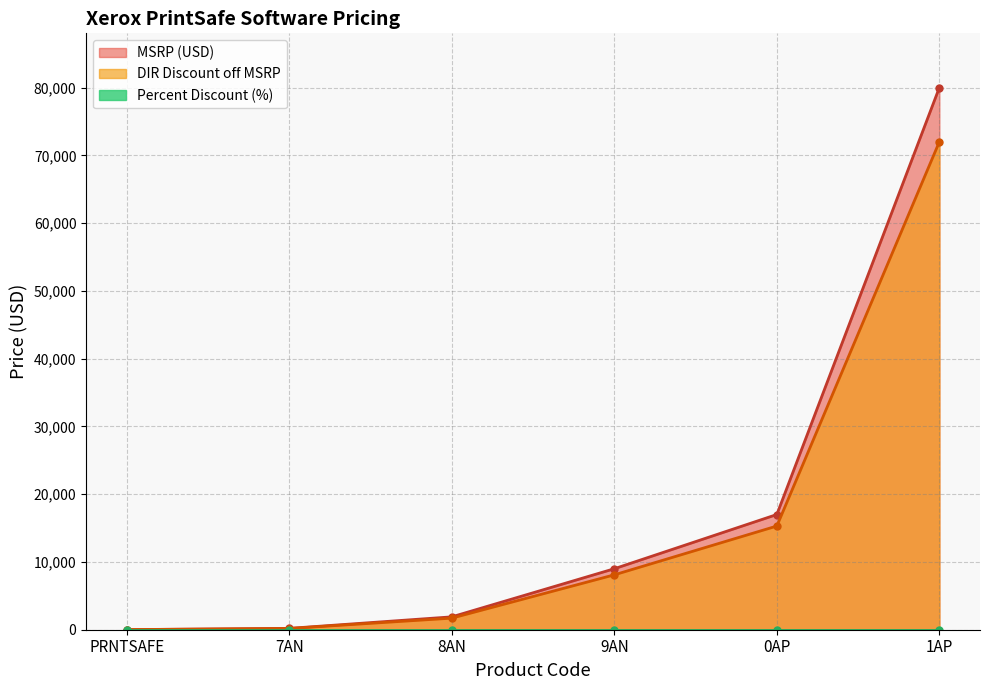

Is the value of MSRP (USD) at PRNTSAFE greater than the value of DIR Discount off MSRP at 8AN?

No